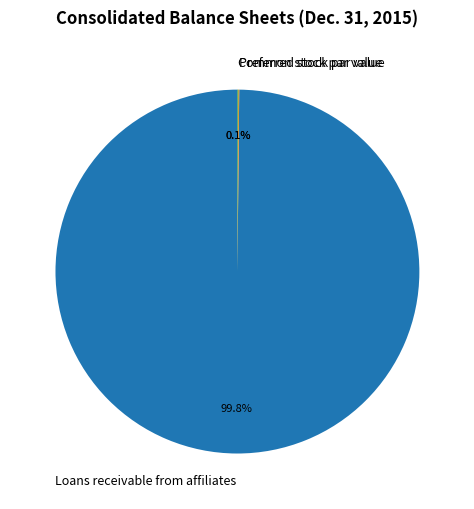

What percentage is NOT represented by Loans receivable from affiliates?

0.2%